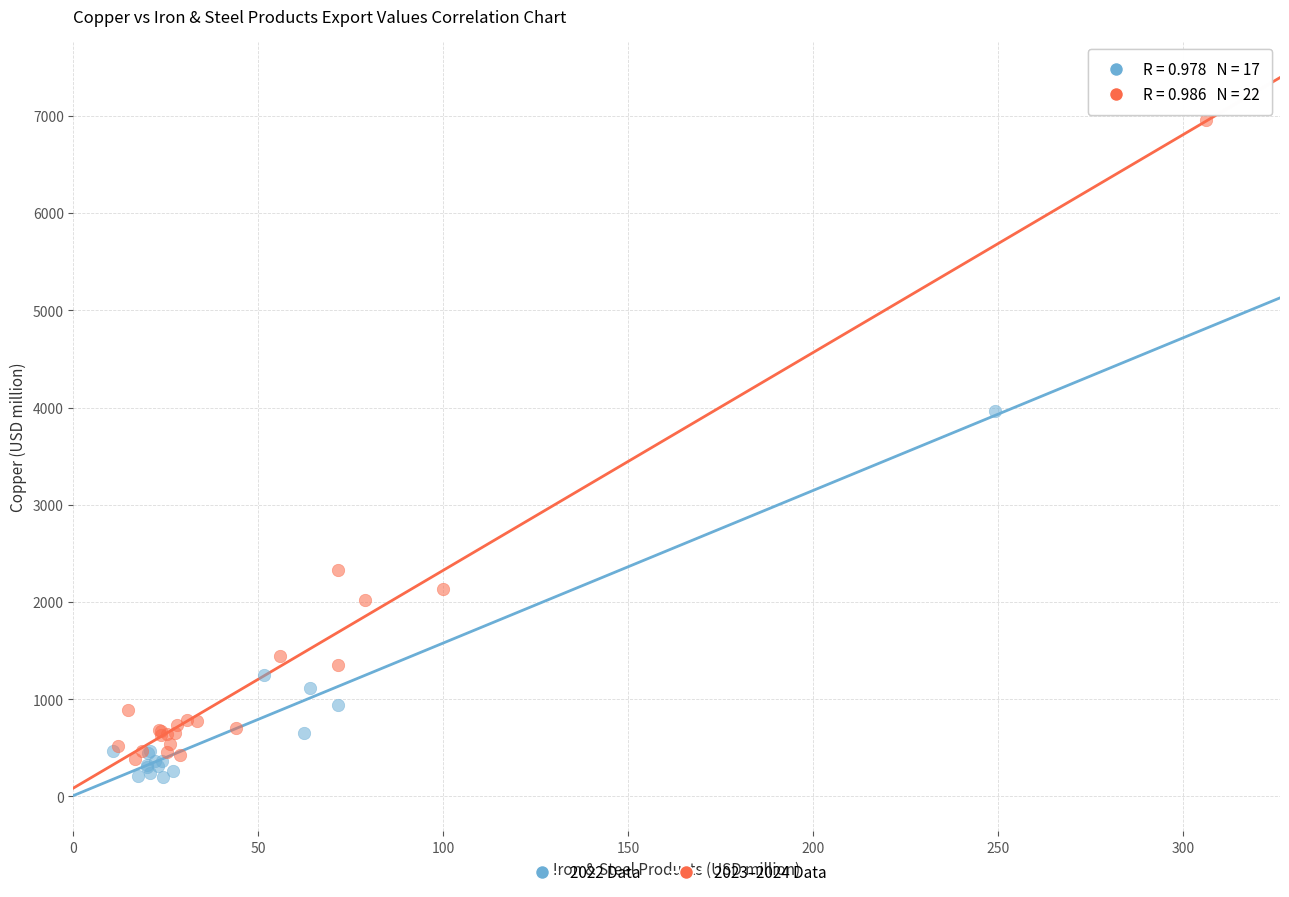

Which series contains the highest Y value?

2023–2024 Data